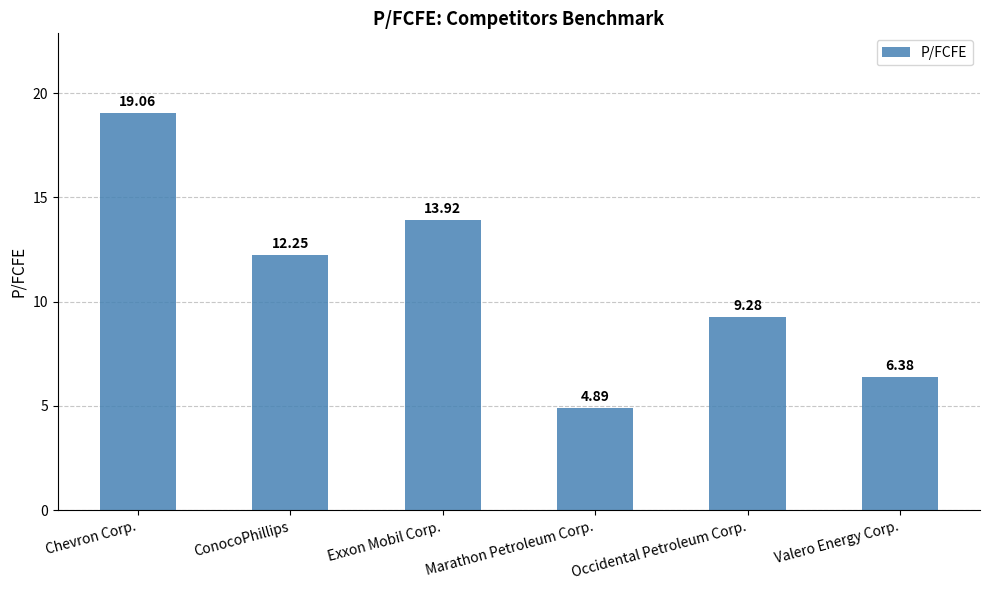

What is the sum of the values at Occidental Petroleum Corp. and ConocoPhillips?

21.5